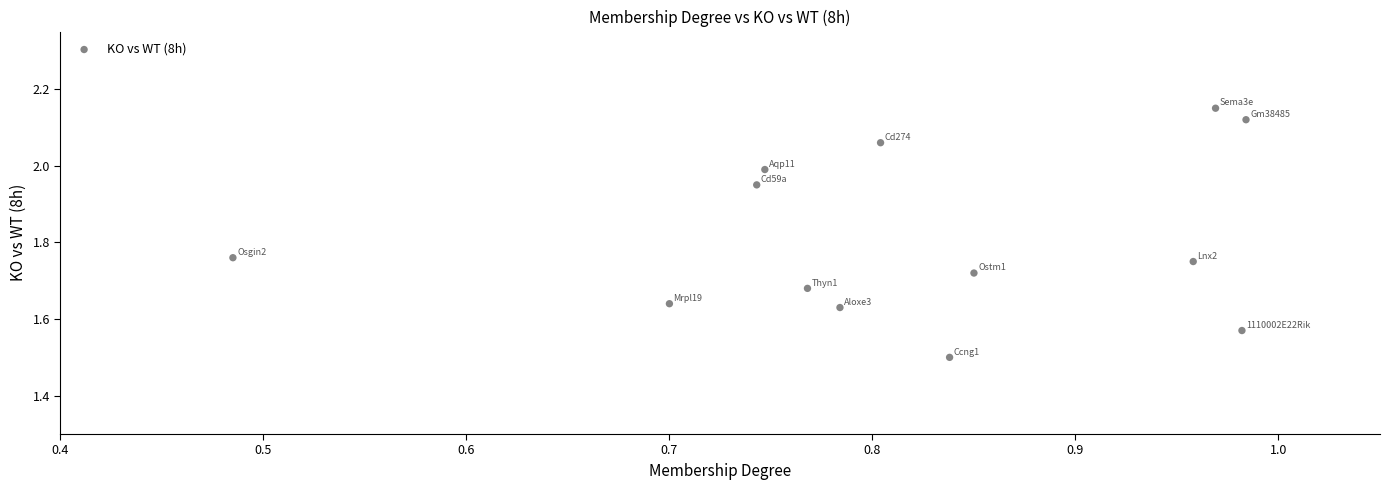

What is the range of X values (max minus min)?

0.5